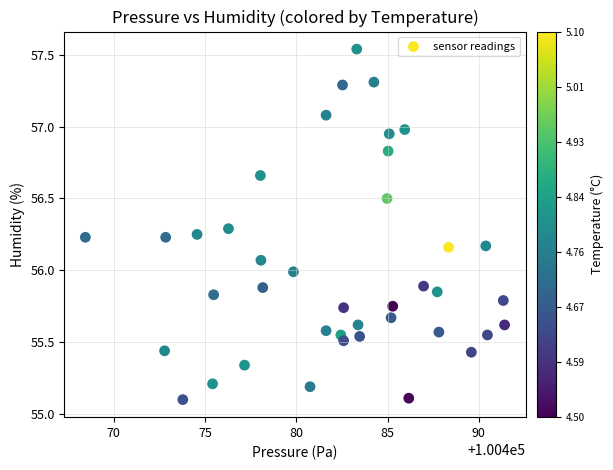

What is the range of X values (max minus min)?

23.0